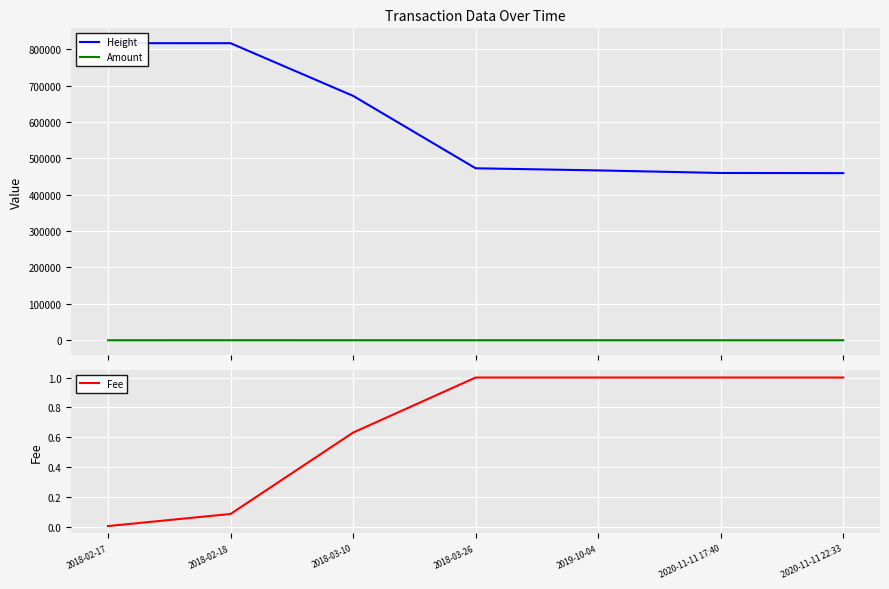

What is the highest value of the Height series?

816644.0